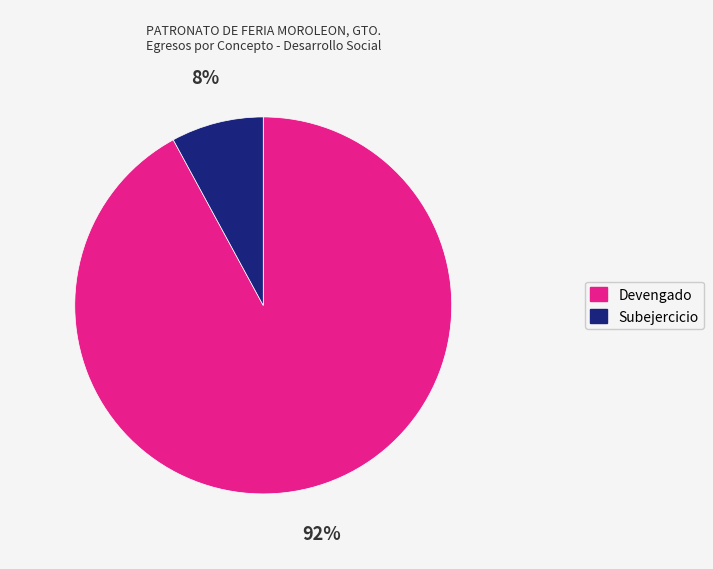

Is the sum of Devengado and Subejercicio greater than half?

Yes